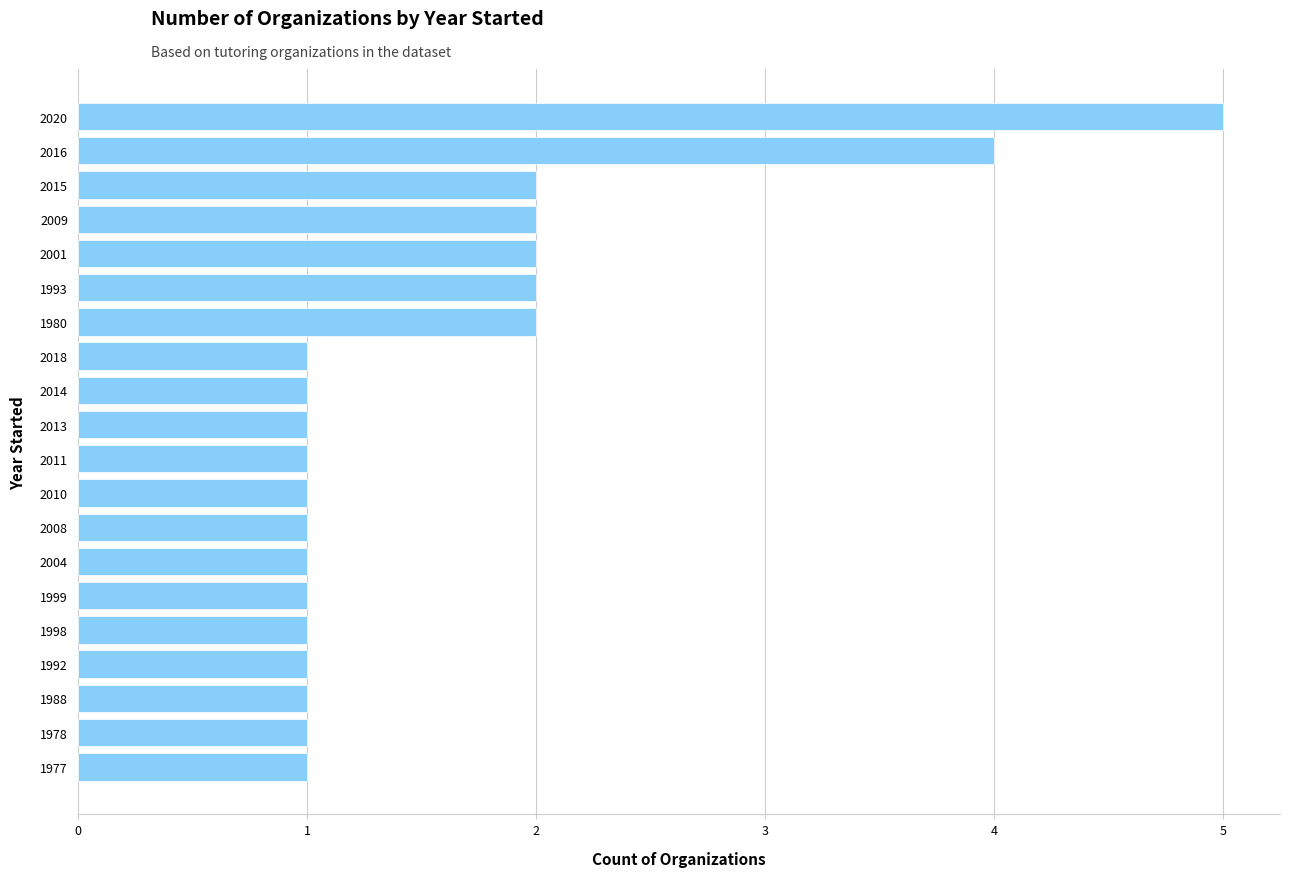

How many categories are shown in the chart?

20